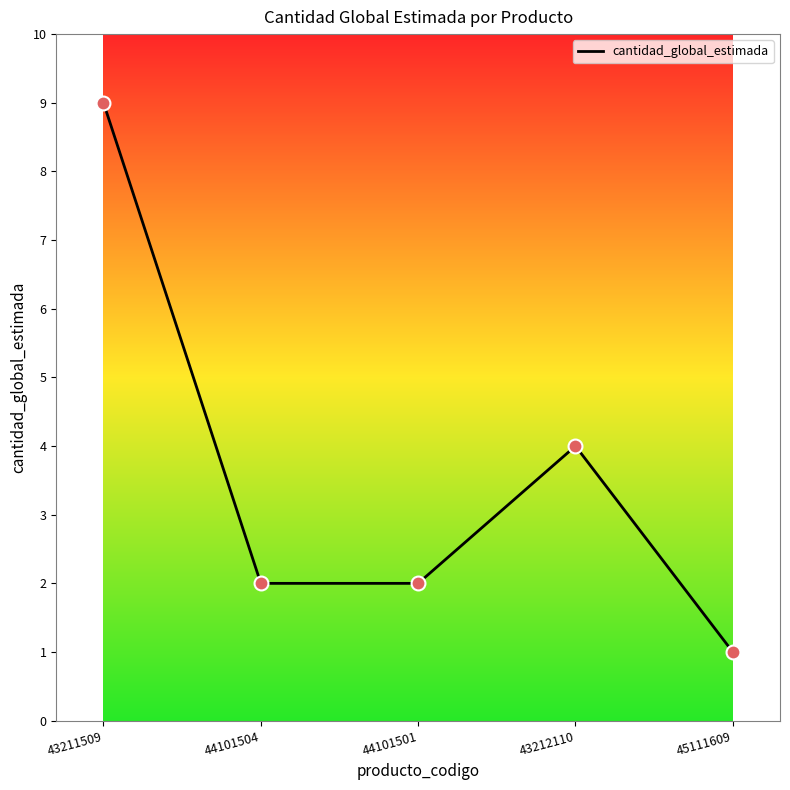

What is the change in value from 43212110 to 45111609?

-3